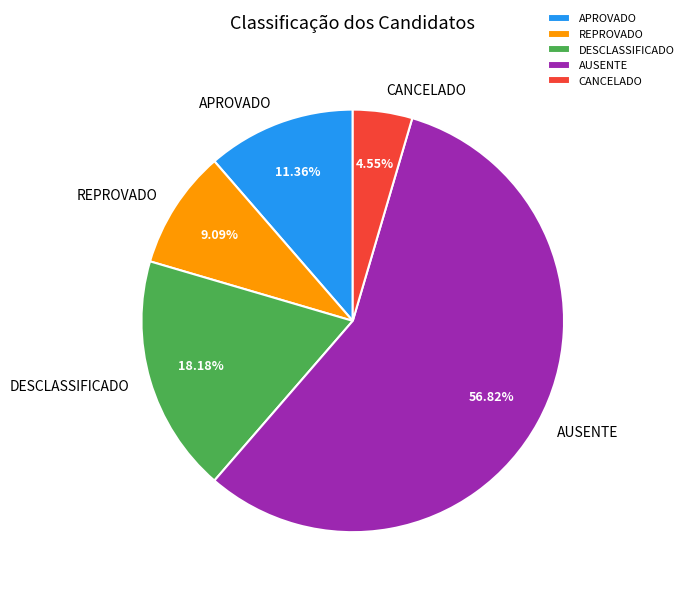

Combined, what portion of the pie is DESCLASSIFICADO and AUSENTE?

75.0%